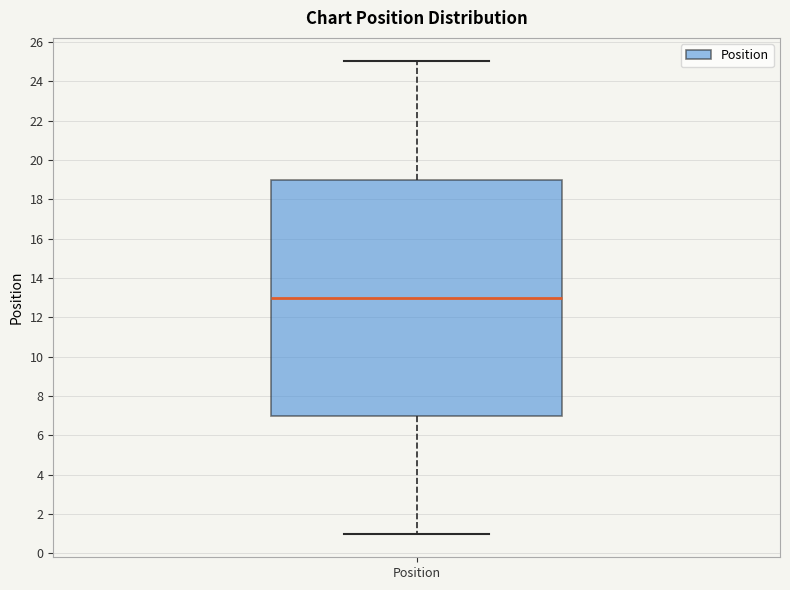

Transcribe this box plot: give where the median line is, the range the box spans, and where the two whiskers end, as read against the y-axis. The values are not printed on the chart, so give them approximately, as read against the axis.

median 13, box 7 to 19, whiskers 1 to 25